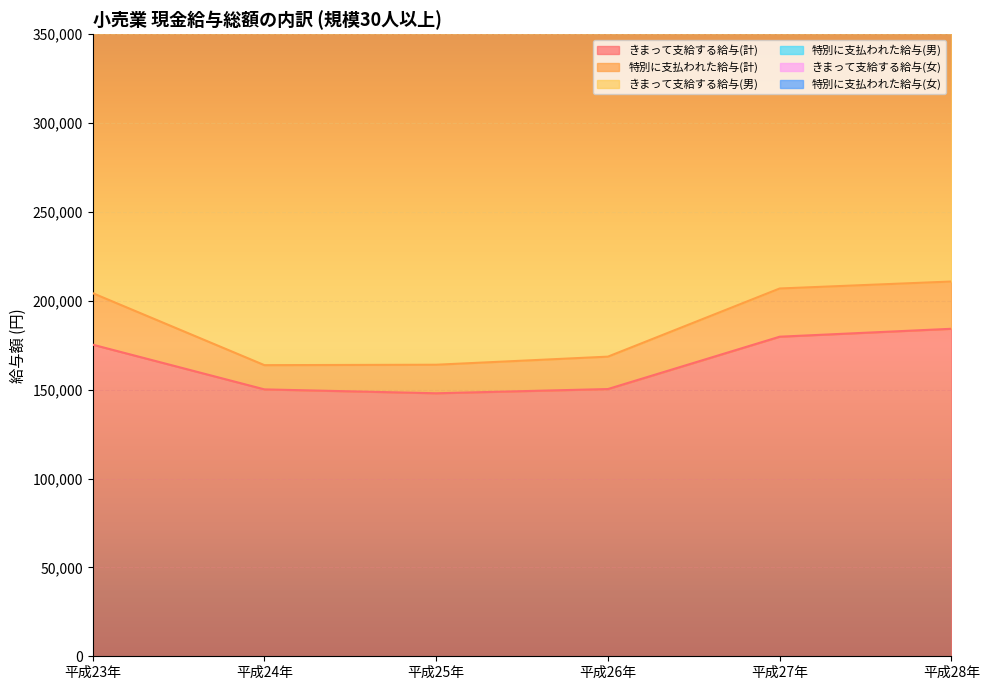

Which category has the lowest value in the きまって支給する給与(計) series?

平成25年